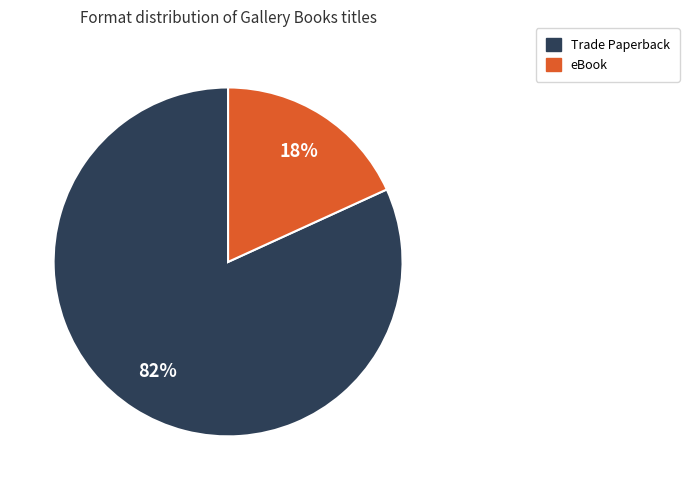

Is Trade Paperback the majority of the pie?

Yes